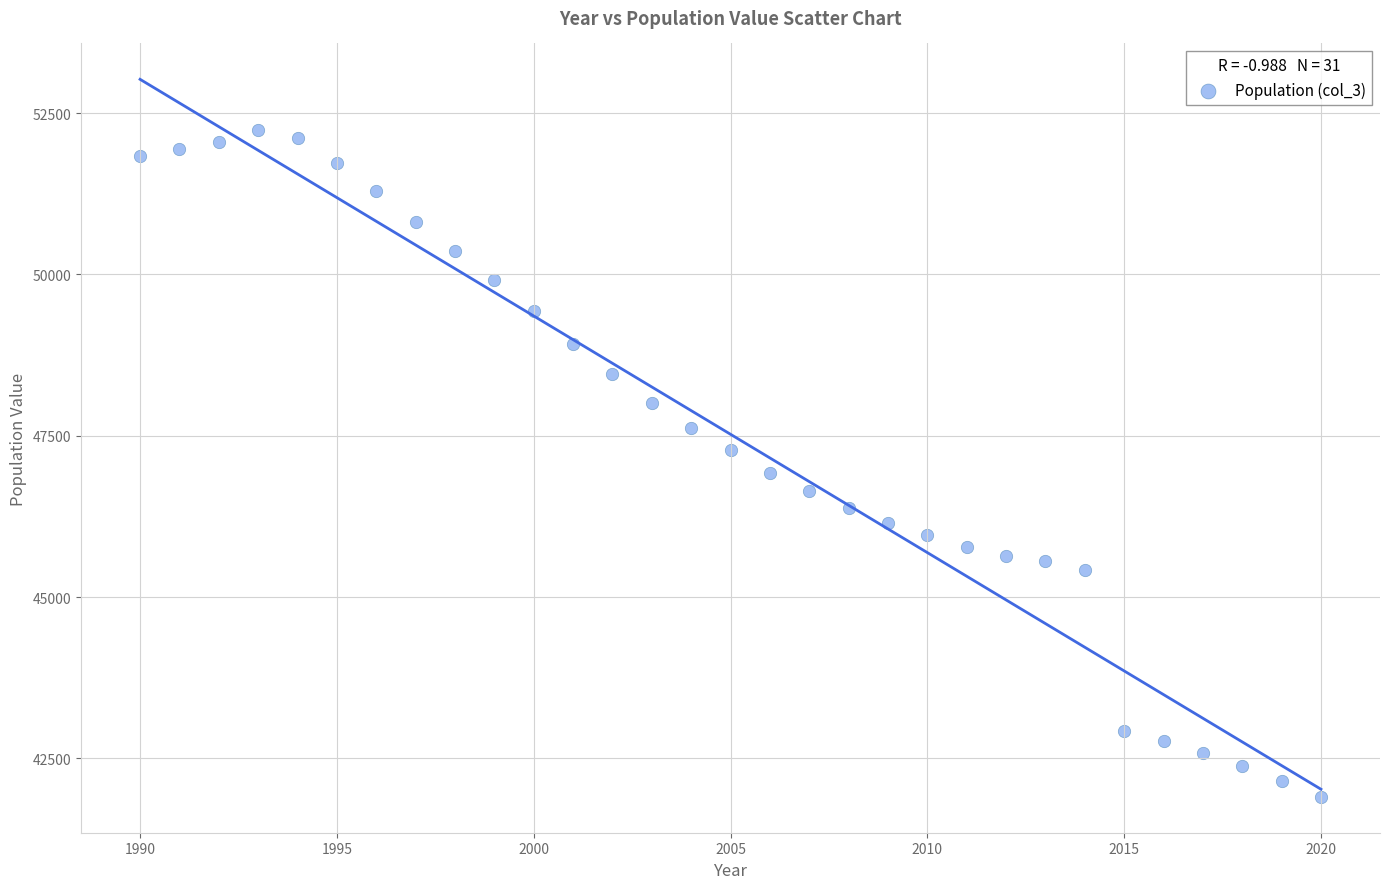

What is the range of Y values (max minus min)?

10341.7